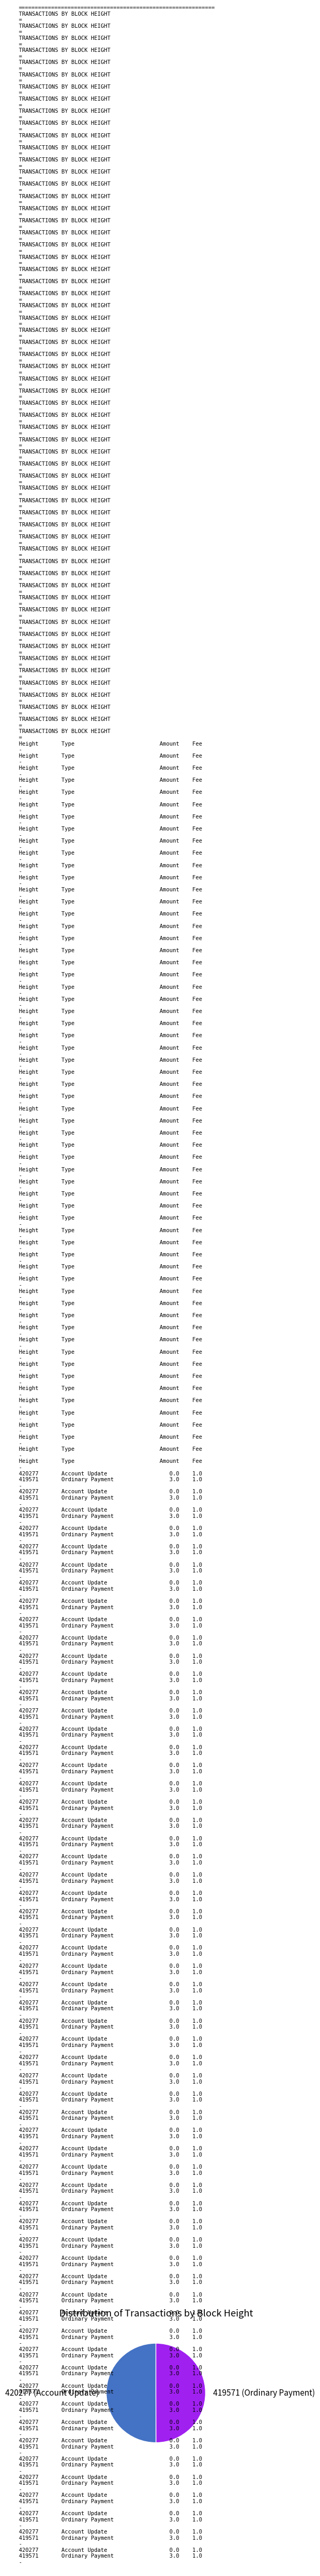

The 419571 (Ordinary Payment) slice represents 59% of the pie. True or false?

False